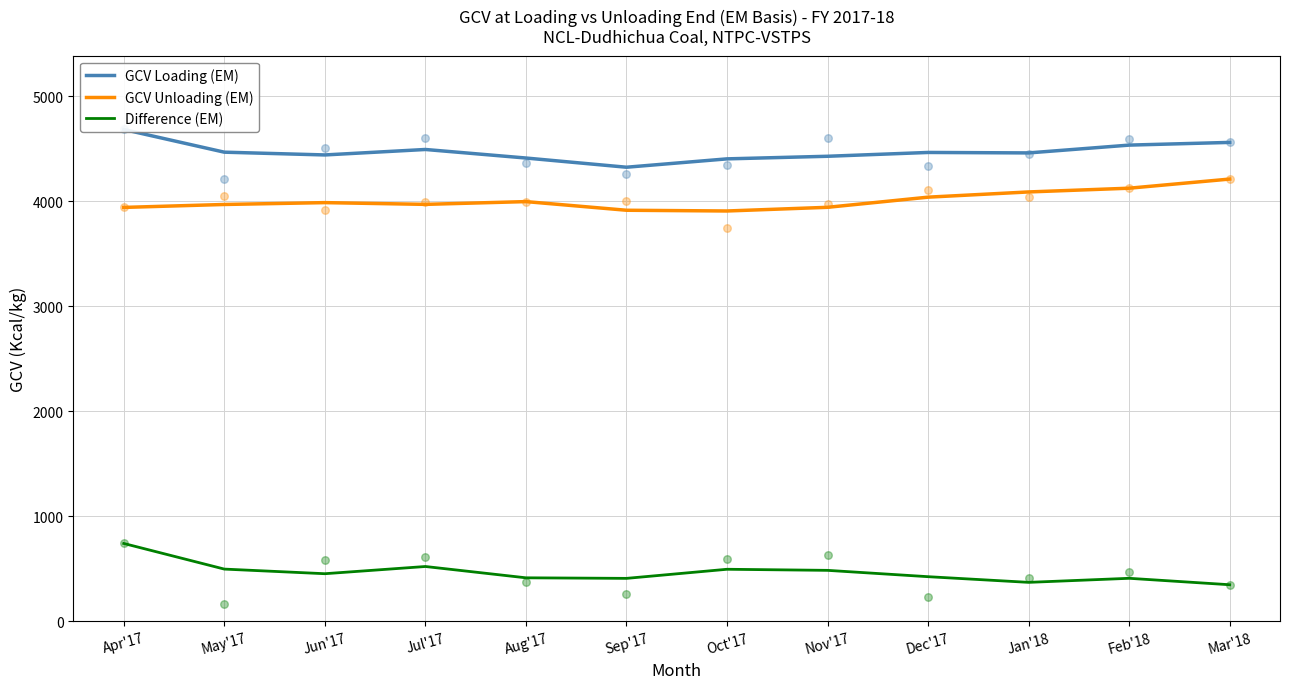

At how many categories does at least one series exceed 1053?

12